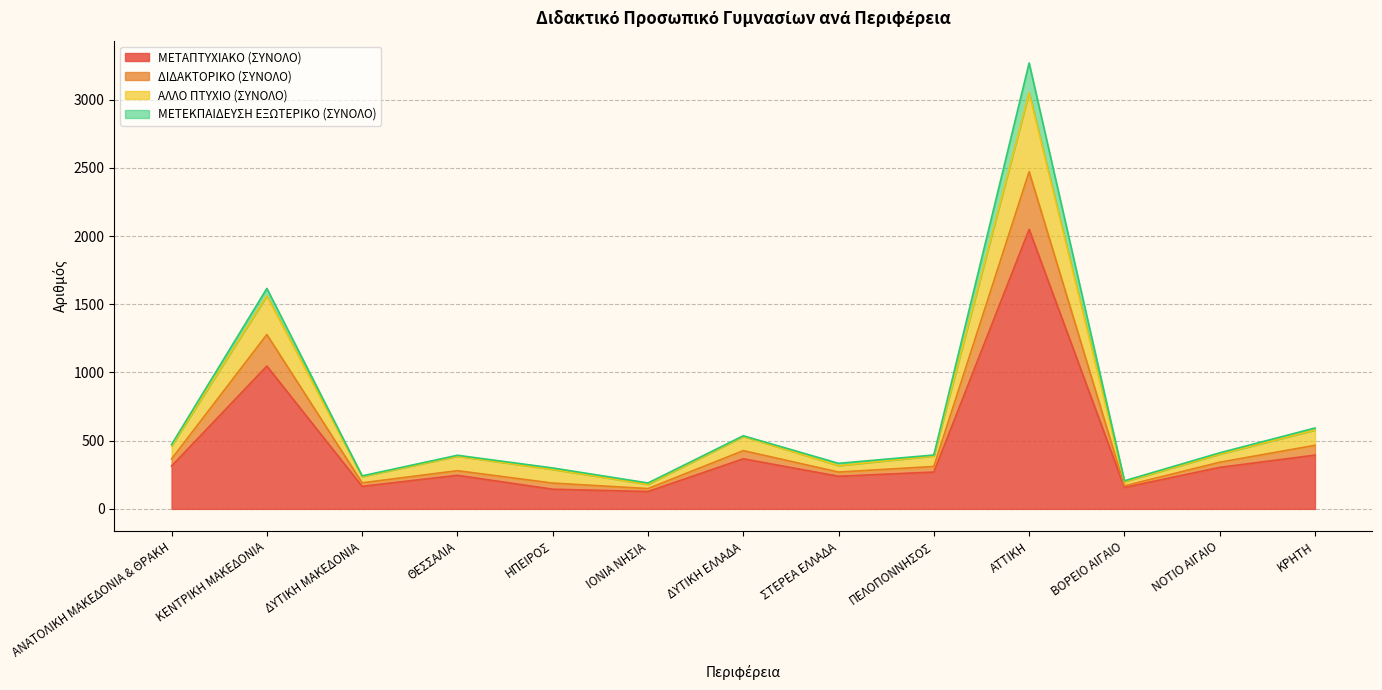

At which category does ΑΛΛΟ ΠΤΥΧΙΟ (ΣΥΝΟΛΟ) reach its first local valley?

ΔΥΤΙΚΗ ΜΑΚΕΔΟΝΙΑ